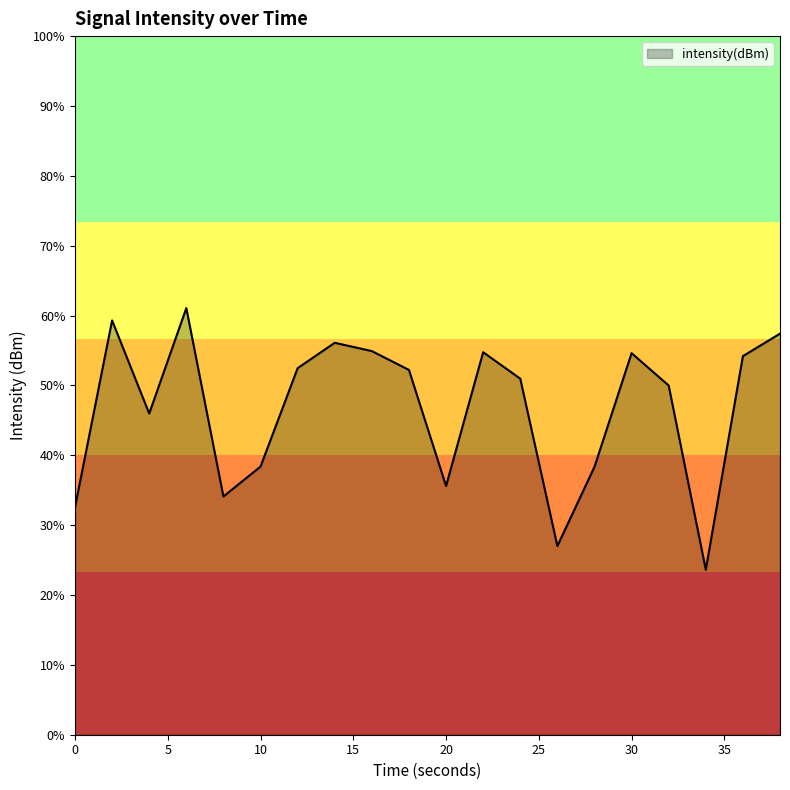

The value at 14 is -89.2. True or false?

False